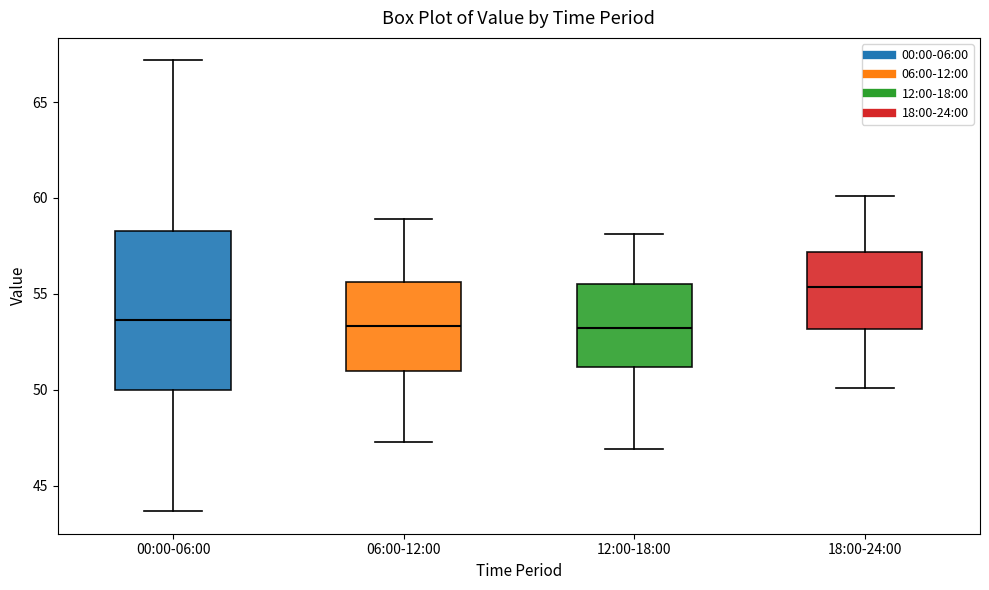

Reading left to right, read every box against the y-axis: the position of its median line, the range the box covers, and the ends of its whiskers. The values are not printed on the chart, so give them approximately, as read against the axis.

00:00-06:00: median 53.5, box 50.0 to 58.5, whiskers 43.5 to 67.0
06:00-12:00: median 53.5, box 51.0 to 55.5, whiskers 47.5 to 59.0
12:00-18:00: median 53.0, box 51.0 to 55.5, whiskers 47.0 to 58.0
18:00-24:00: median 55.5, box 53.0 to 57.0, whiskers 50.0 to 60.0